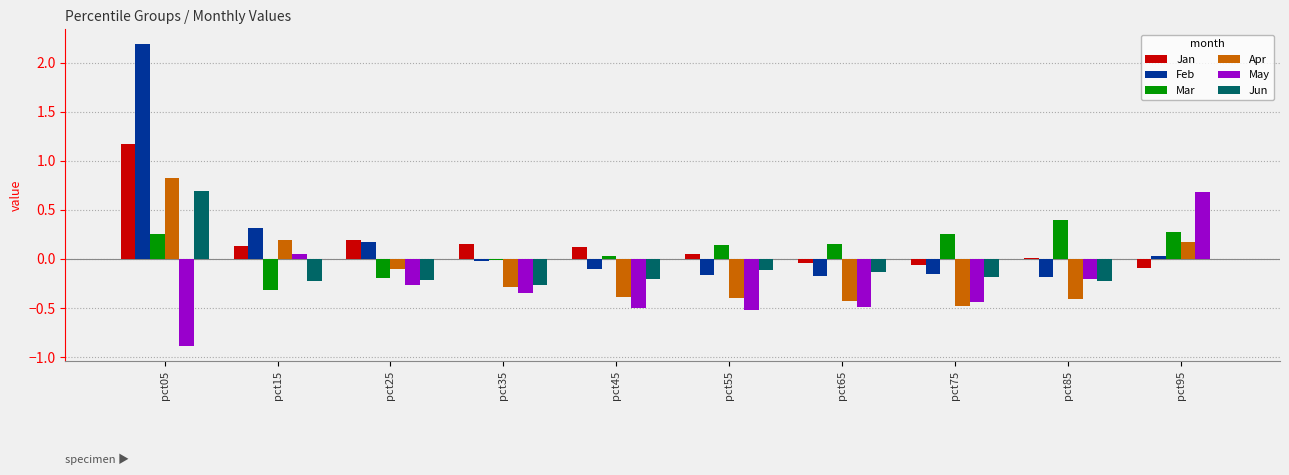

Between pct25 and pct85, which series saw the biggest shift?

Mar